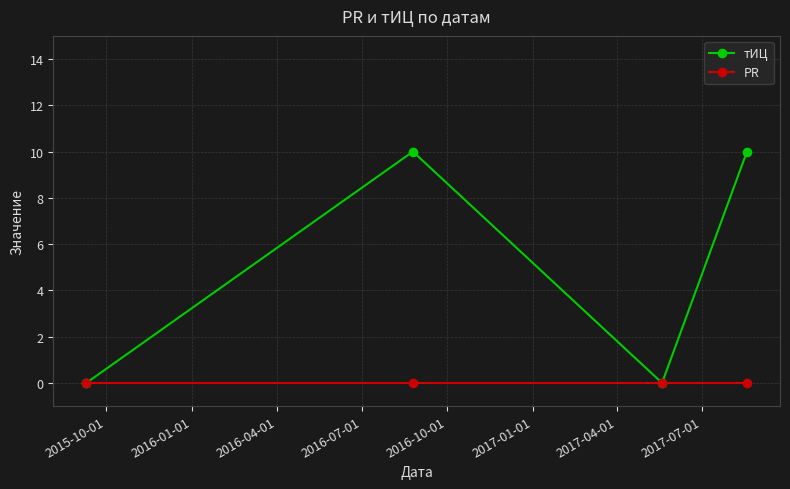

Rank the series by their maximum value, from highest to lowest.

тИЦ, PR